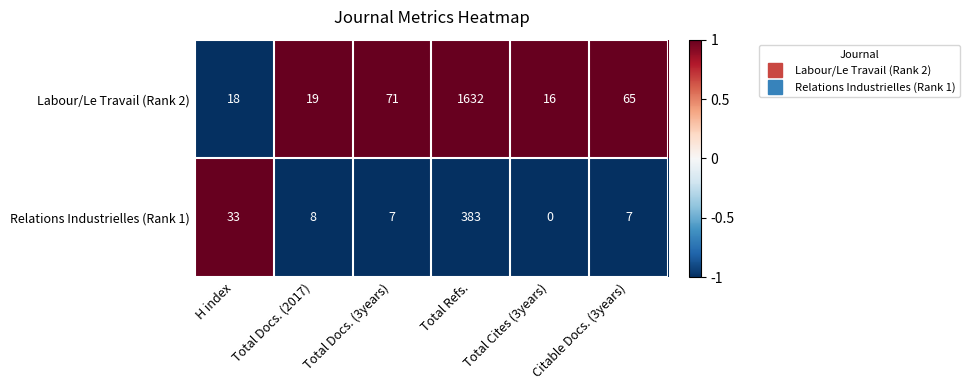

What is the difference between the highest and lowest values at Total Docs. (2017)?

11